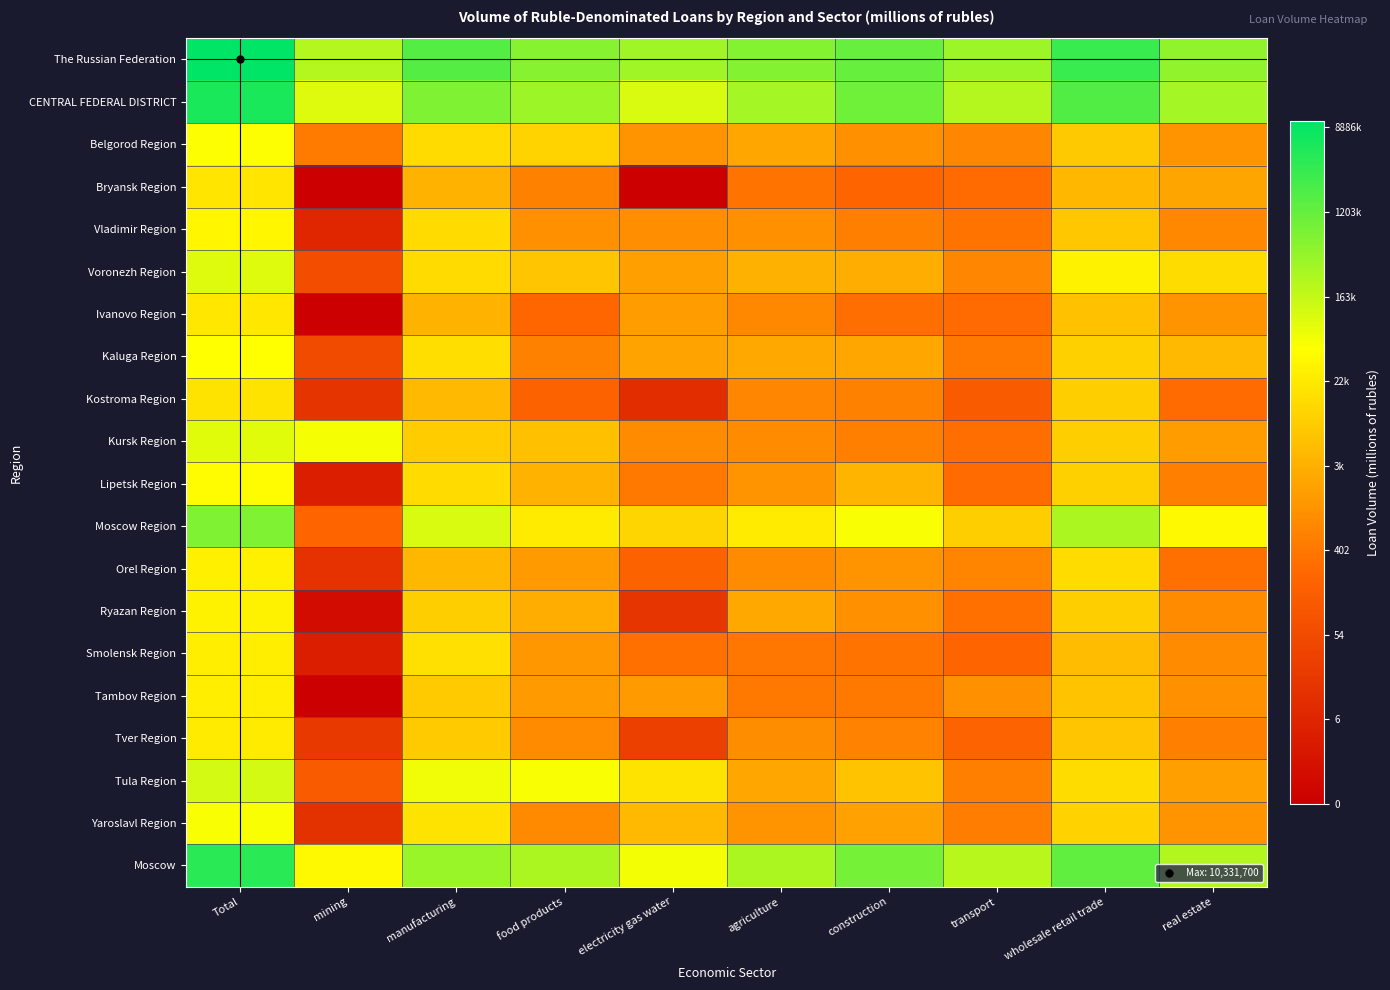

Which has a higher value, wholesale retail trade or real estate?

wholesale retail trade